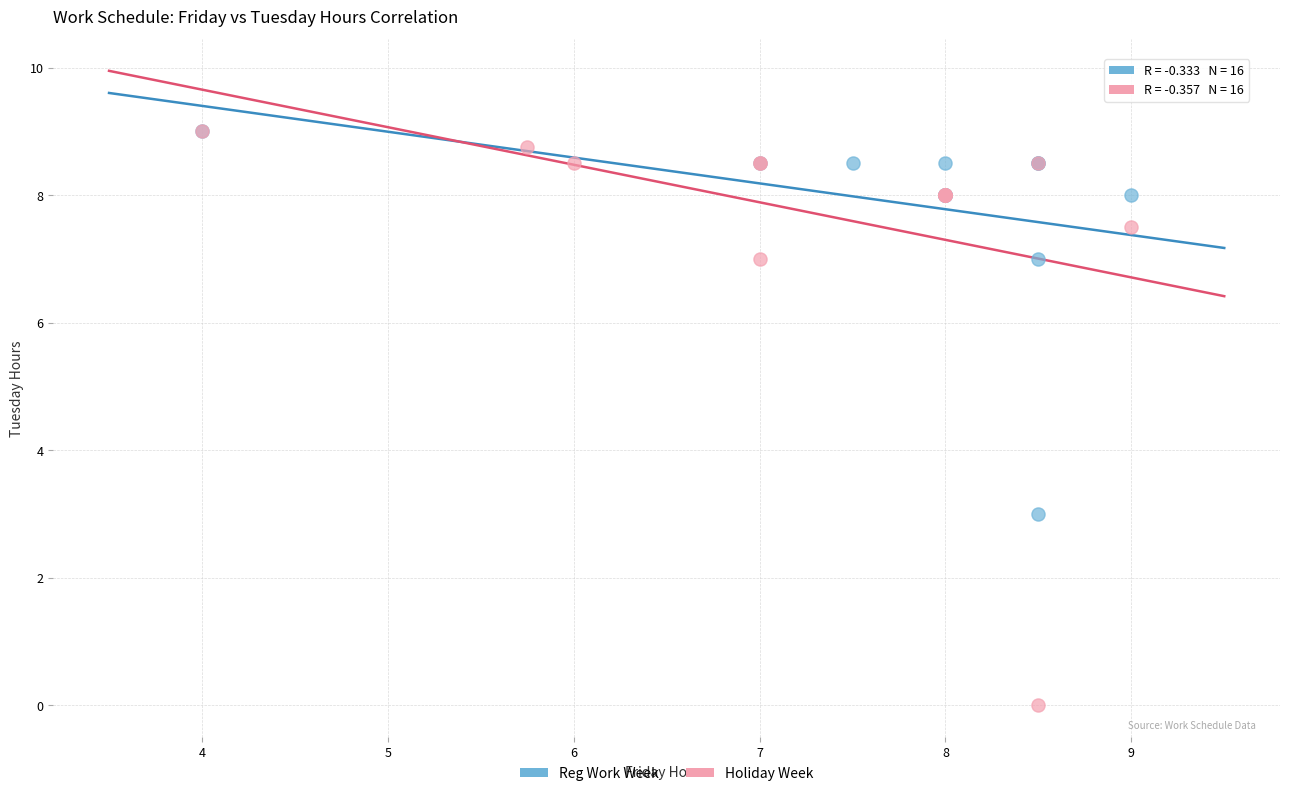

Which series contains the lowest Y value?

Holiday Week